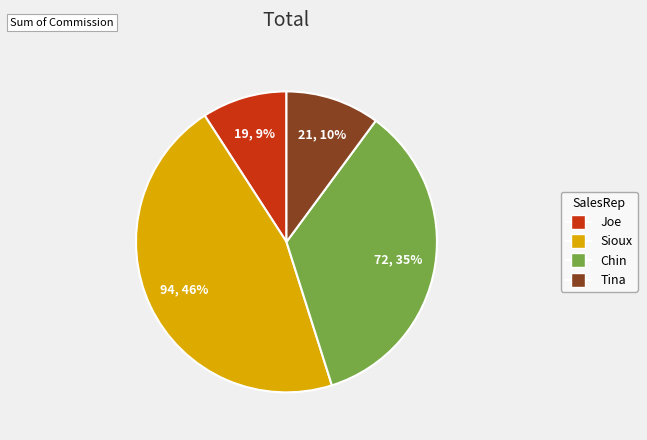

Does Sioux account for over 50% of the chart?

No